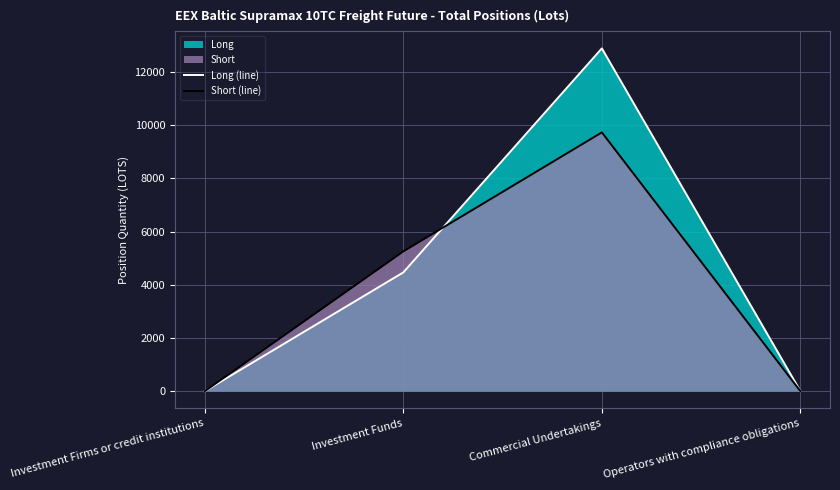

How many series are shown in this chart?

2